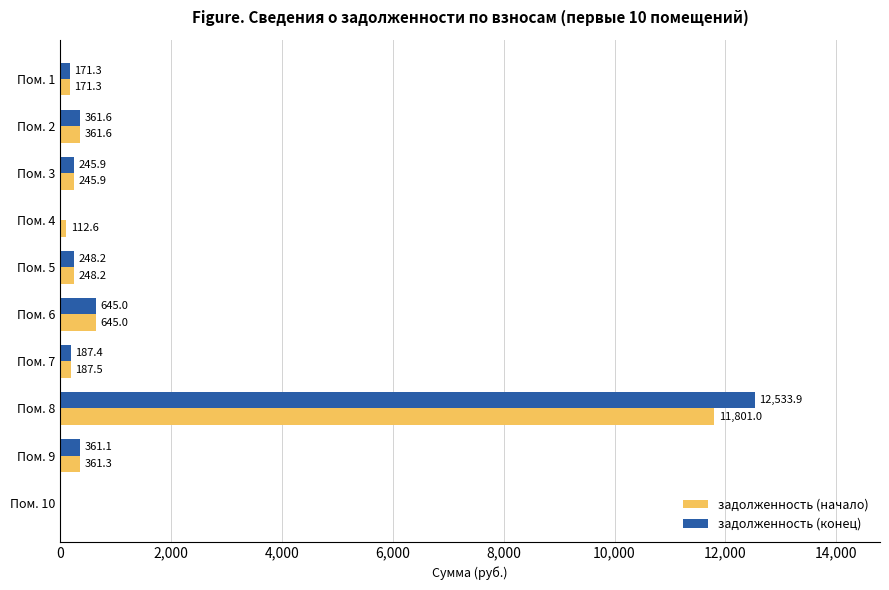

At which category is the sum across all series the highest?

Пом. 8